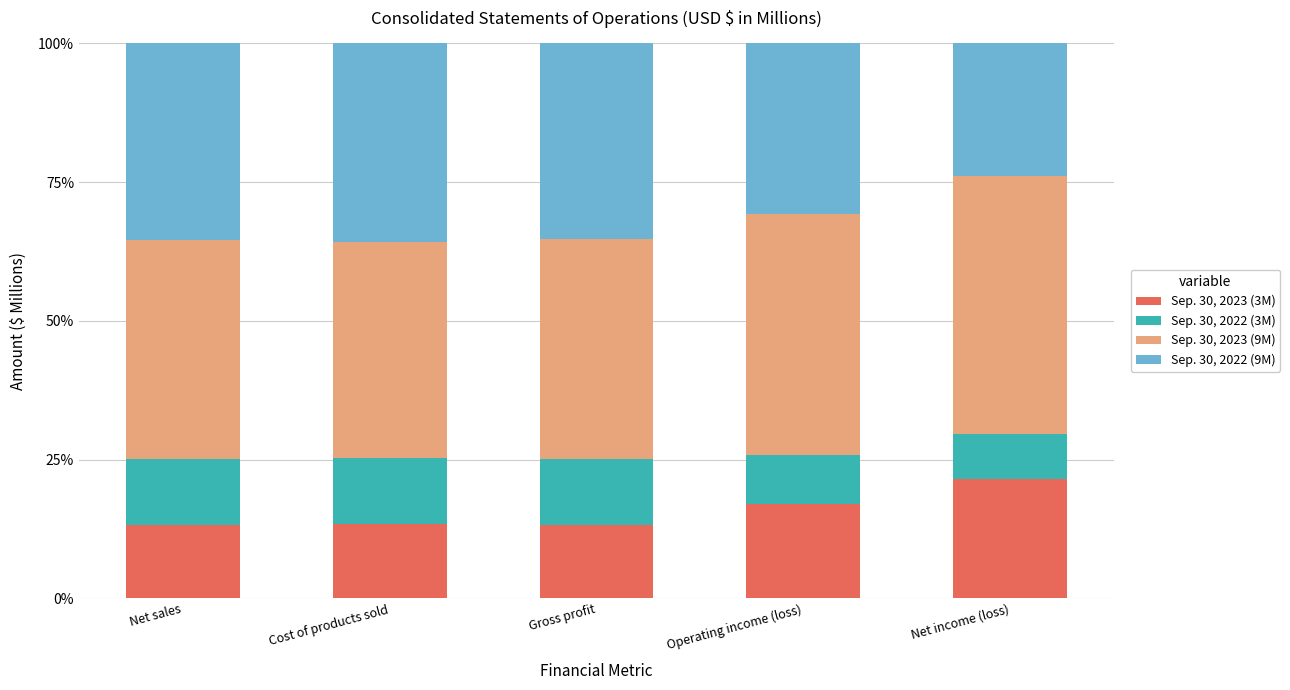

Does the chart contain any negative values?

No